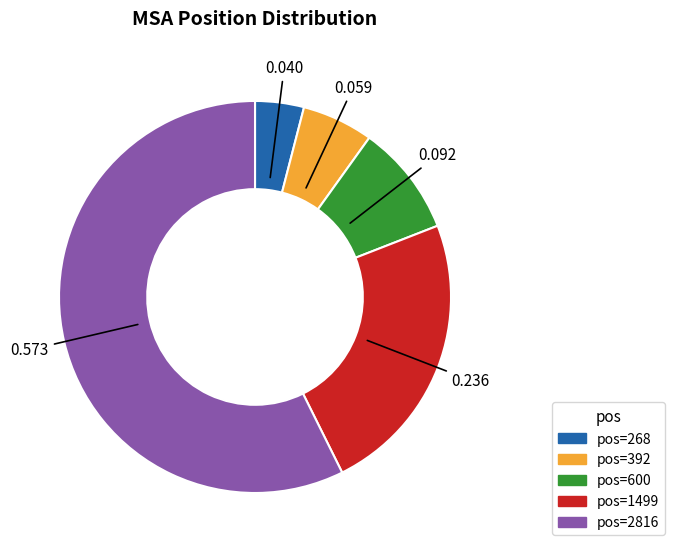

Count the number of slices in the pie.

5